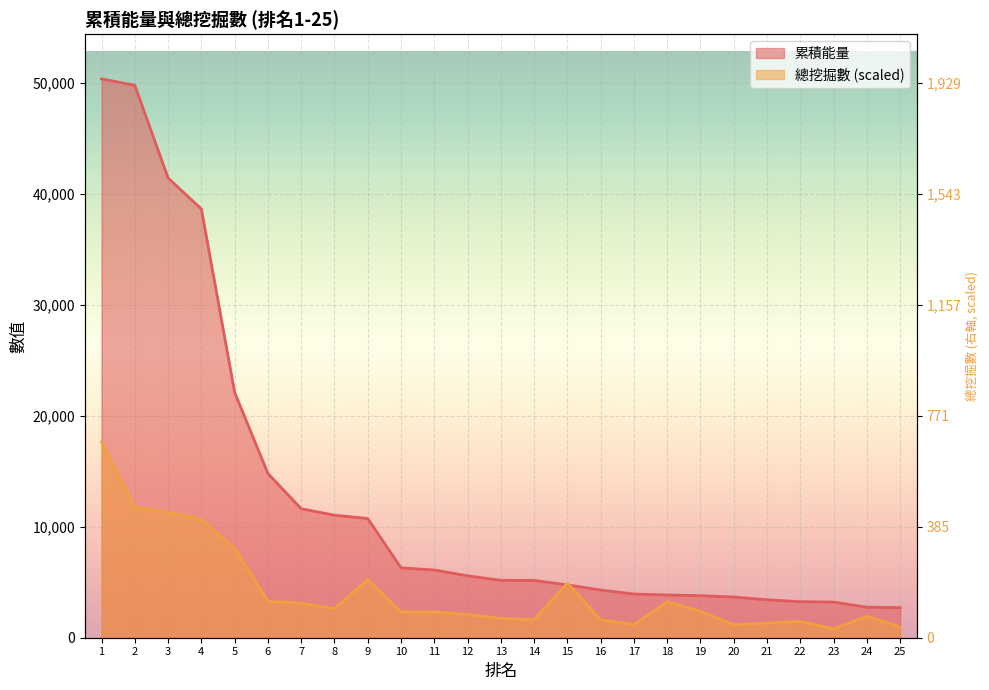

Which series has the largest total across all categories?

累積能量